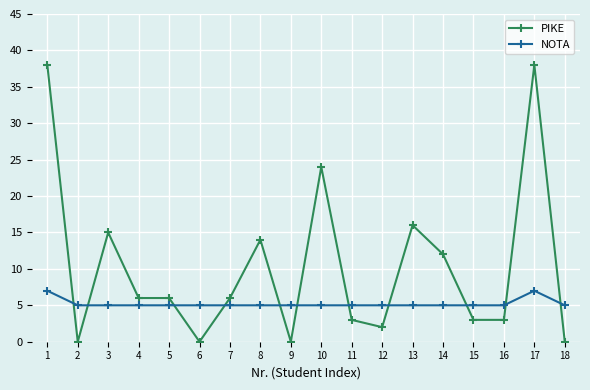

Does the chart have visible grid lines?

Yes